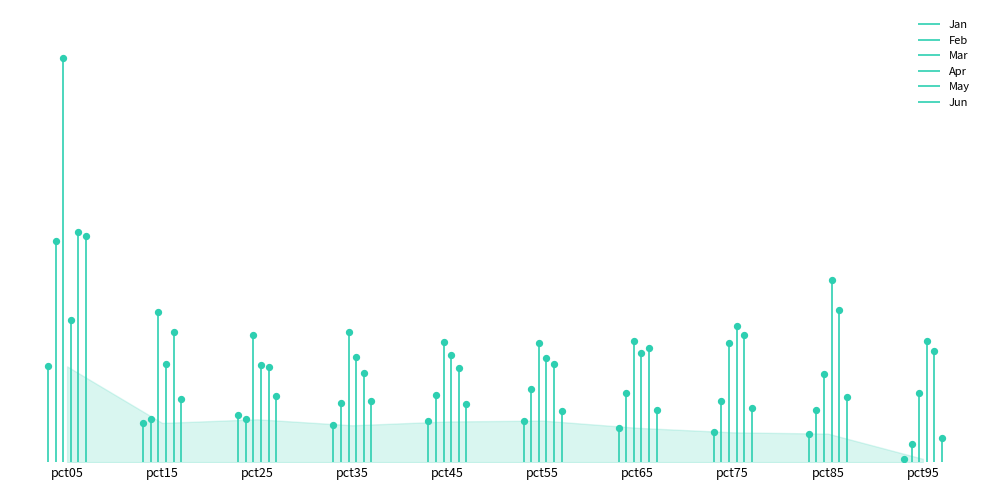

At which category is the sum across all series the highest?

pct05